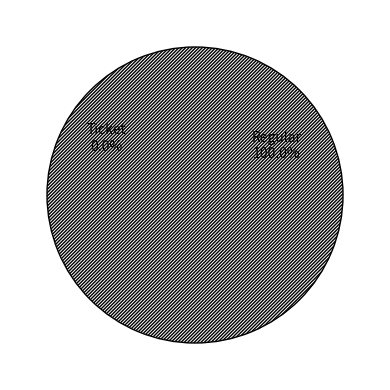

How many segments does this pie chart have?

2